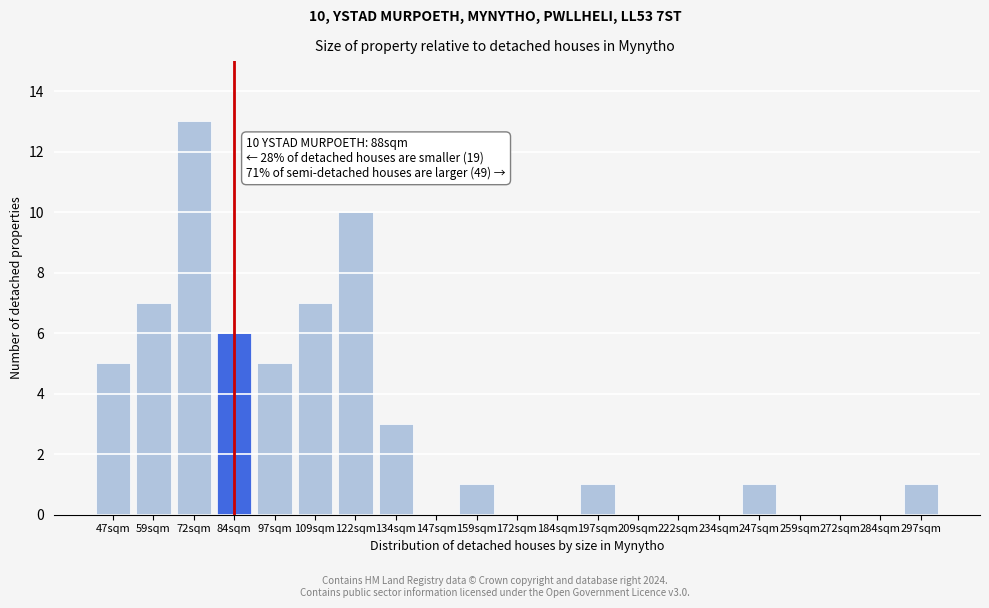

Reading left to right, what are all the values shown in this chart?

47sqm=5	59sqm=7	72sqm=13	84sqm=6	97sqm=5	109sqm=7	122sqm=10	134sqm=3	147sqm=0	159sqm=1	172sqm=0	184sqm=0	197sqm=1	209sqm=0	222sqm=0	234sqm=0	247sqm=1	259sqm=0	272sqm=0	284sqm=0	297sqm=1